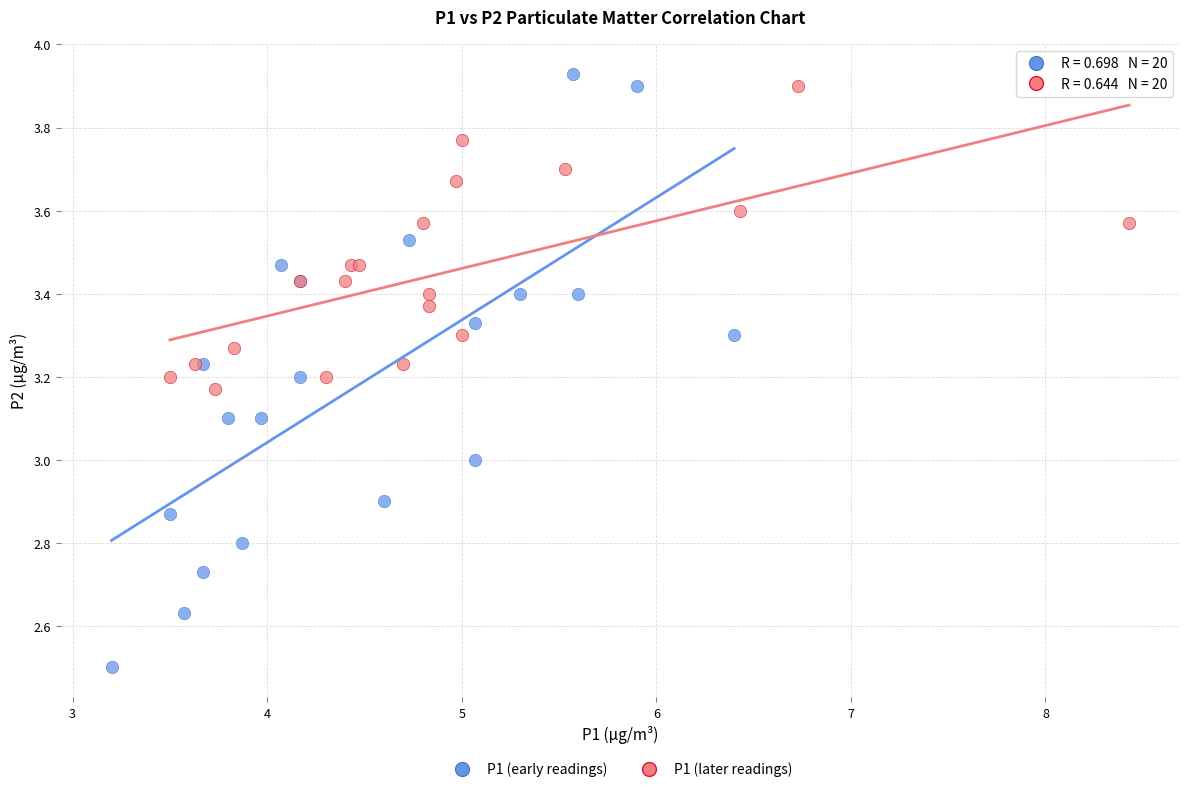

Which series contains the lowest Y value?

P1 (early readings)